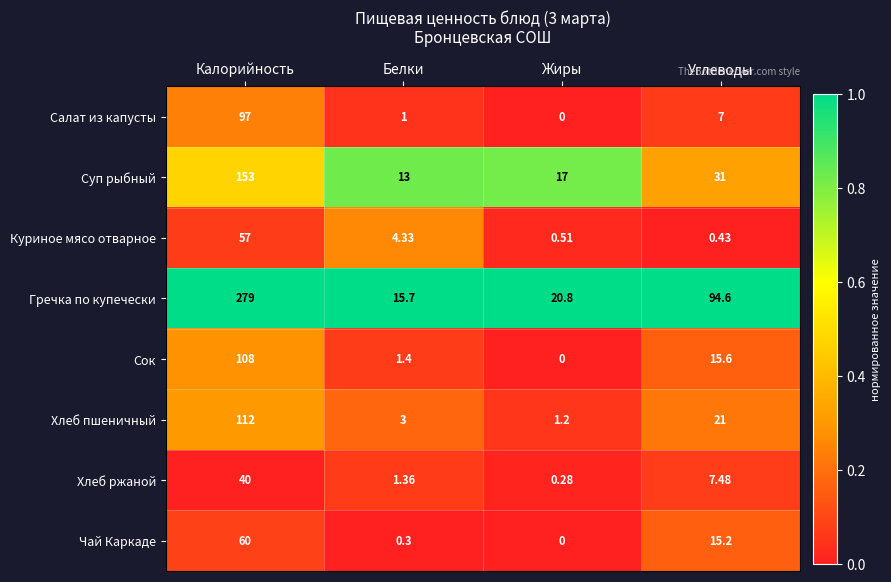

What is the total value across all series at Белки?

40.1